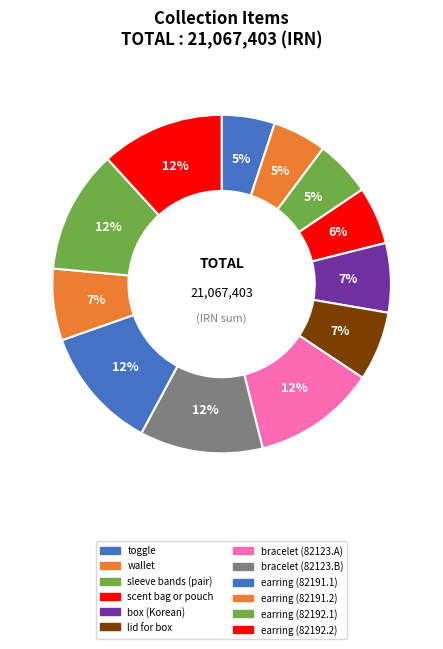

To the nearest percent, what percentage of the pie is sleeve bands (pair)?

5%